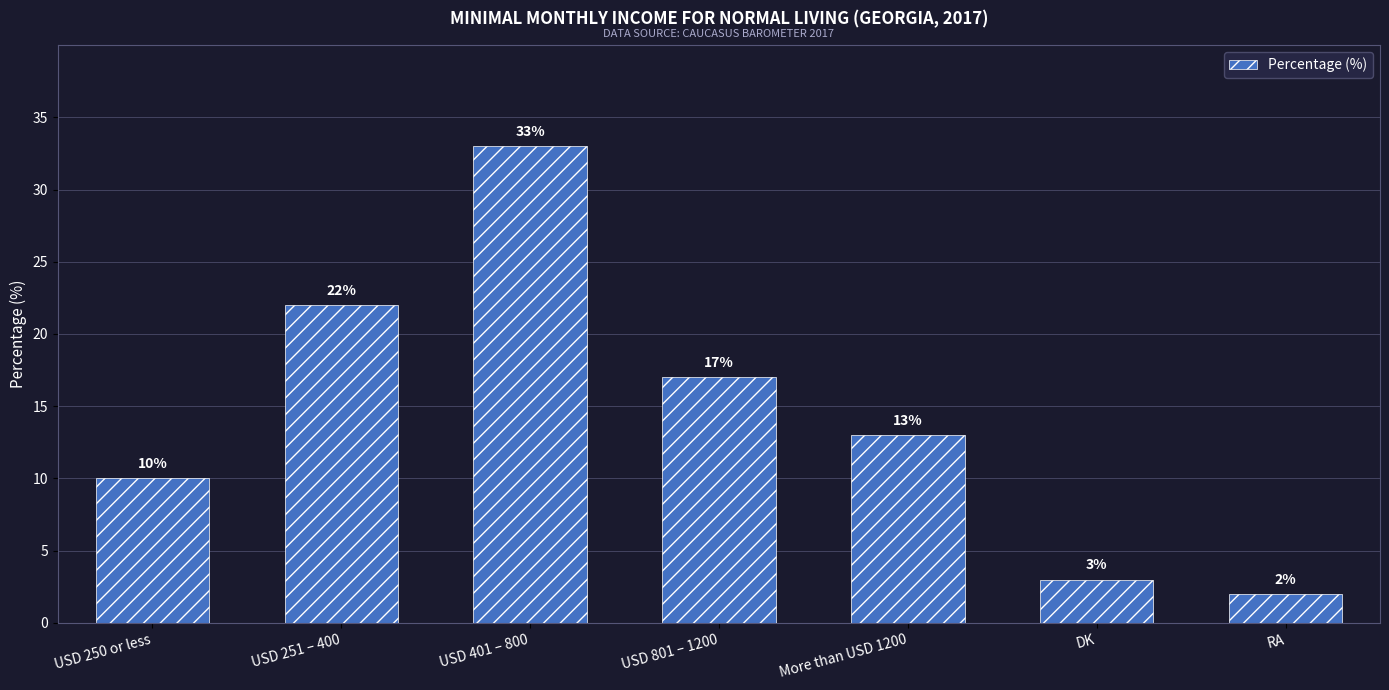

What is the label of the 1st bar from the left?

USD 250 or less